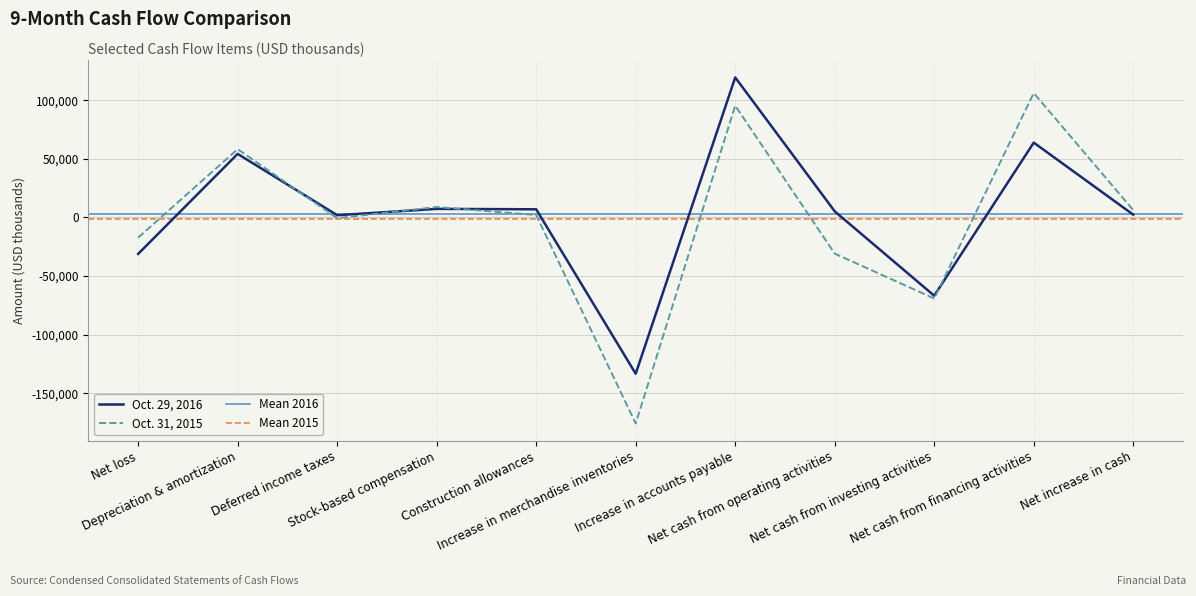

What is the total value across all series at Net loss?

-48258